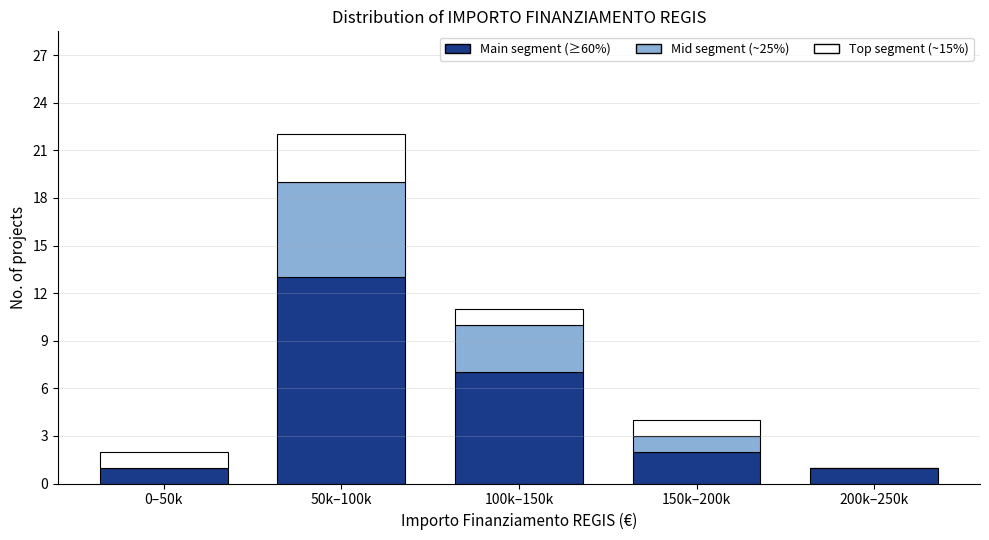

At which category is the sum across all series the highest?

50k–100k